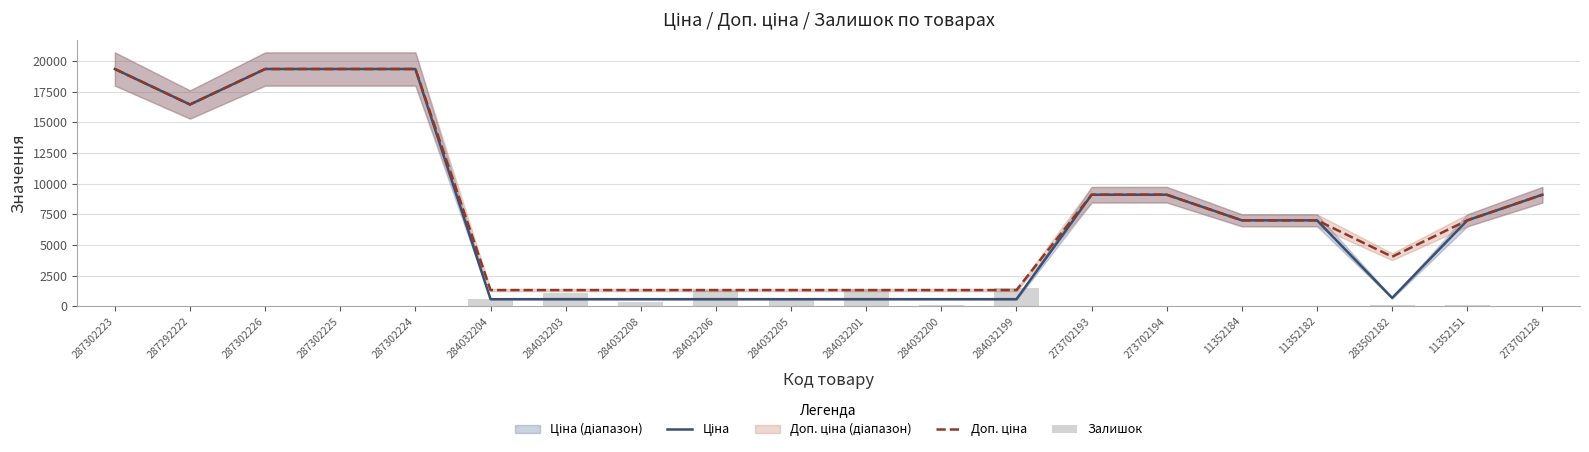

What is the smallest value displayed?

5.0